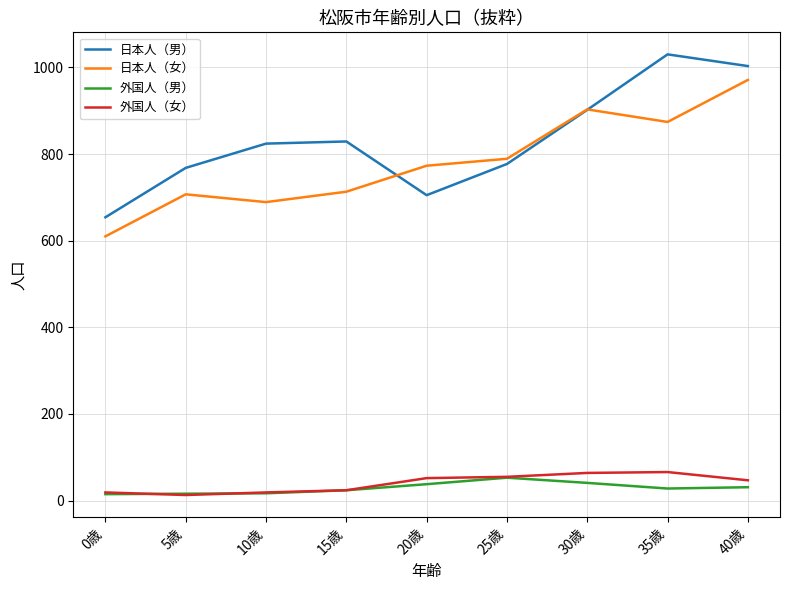

The value of 日本人（女） at 40歳 is 971. True or false?

True